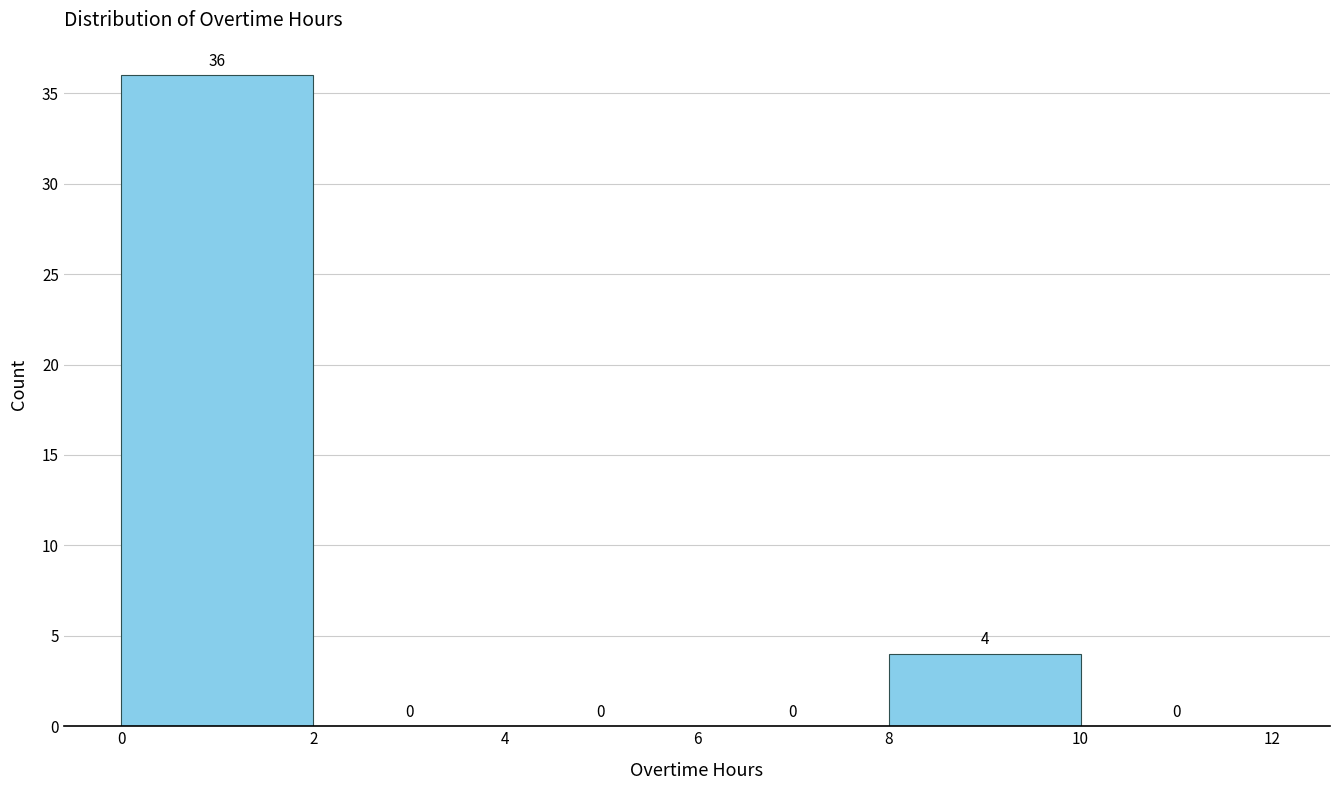

How tall is the bar that spans 0 to 2 on the x-axis?

36